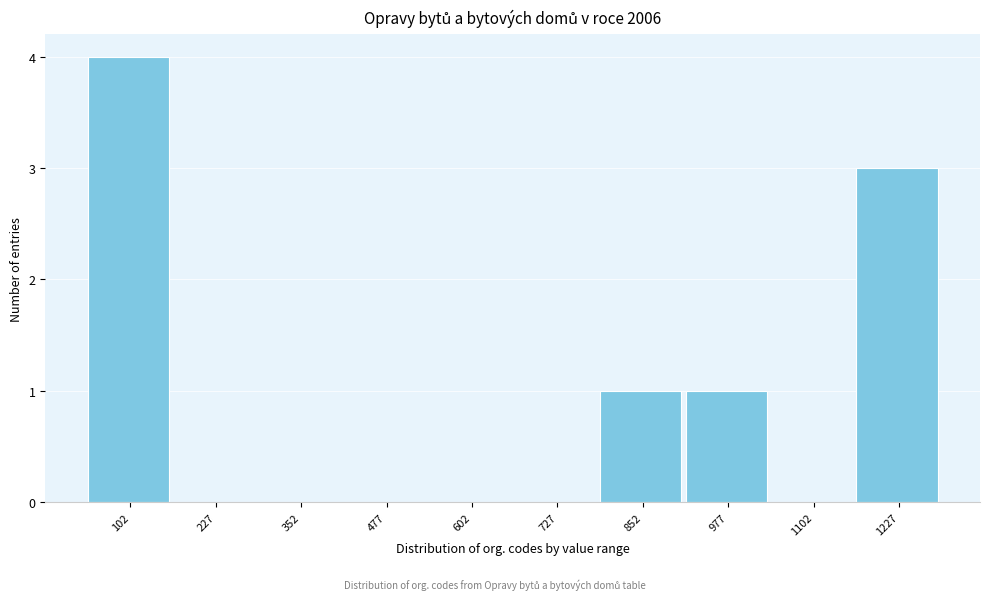

Reading left to right, list all the values displayed in this chart.

102=4	227=0	352=0	477=0	602=0	727=0	852=1	977=1	1102=0	1227=3